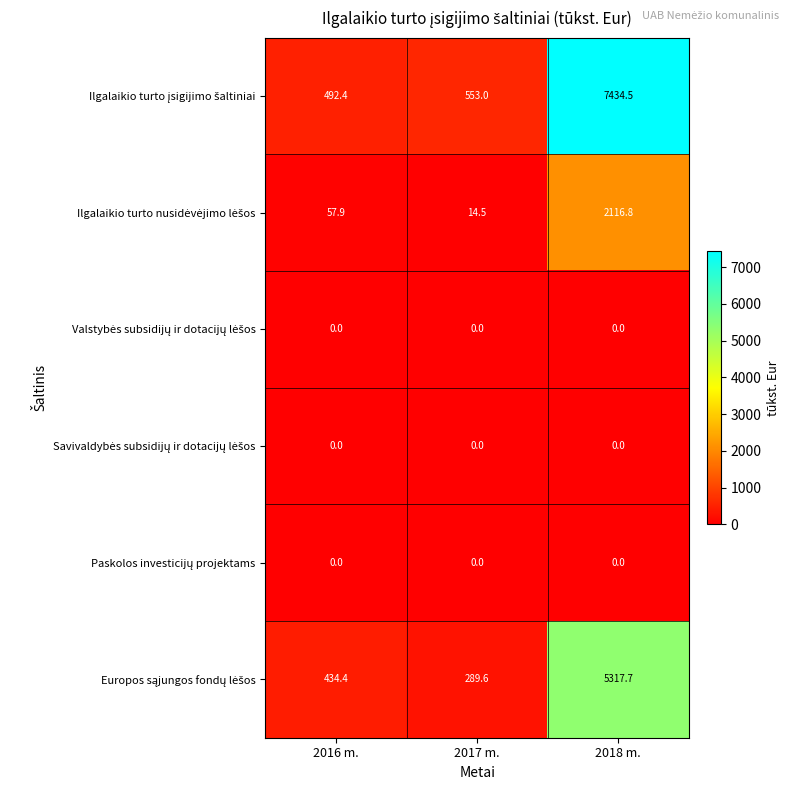

What is the difference between the highest and lowest values at 2016 m.?

492.4